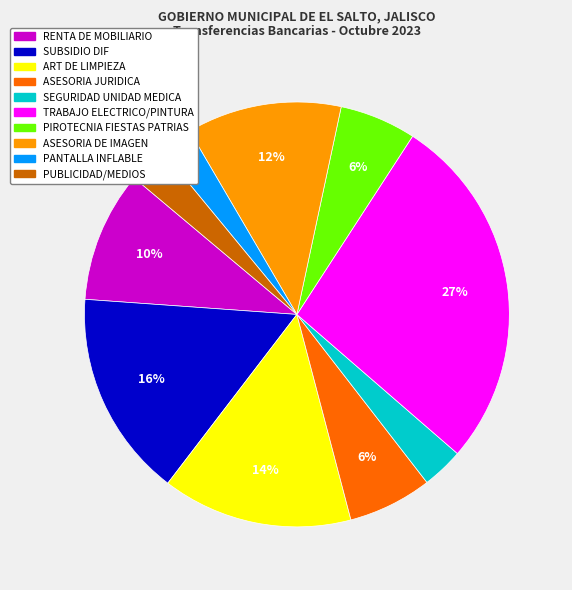

To the nearest percent, what is the difference between the ASESORIA DE IMAGEN and SUBSIDIO DIF slice percentages?

4%